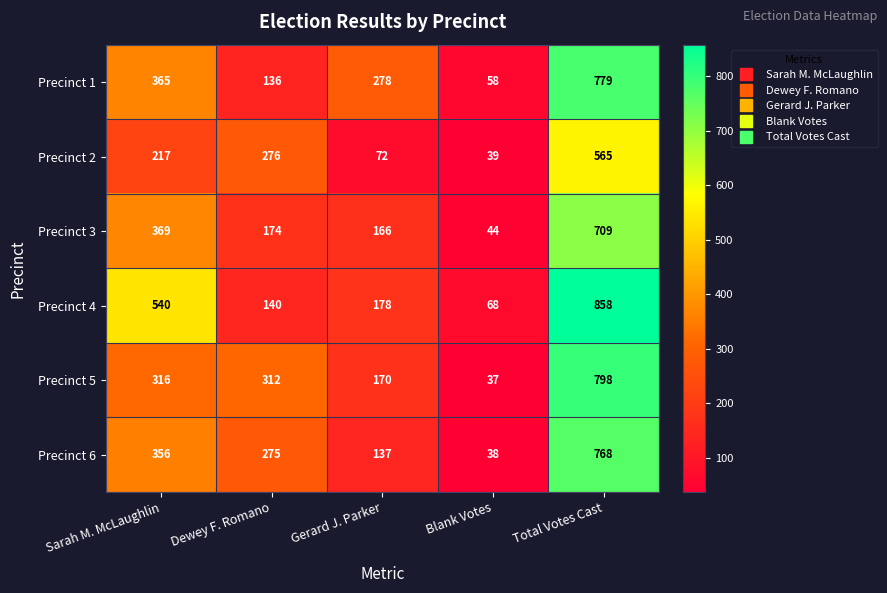

What is the smallest value displayed?

37